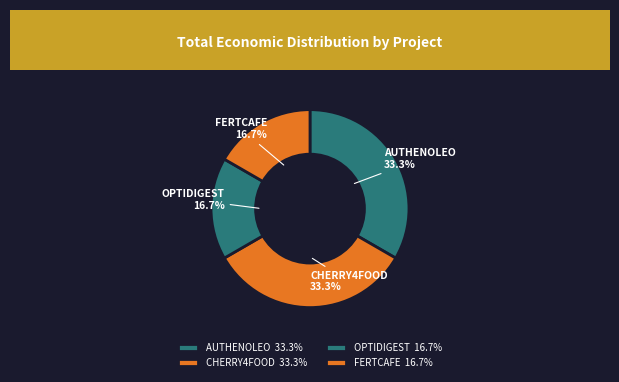

To the nearest percent, what is the combined percentage of CHERRY4FOOD and FERTCAFE?

50%